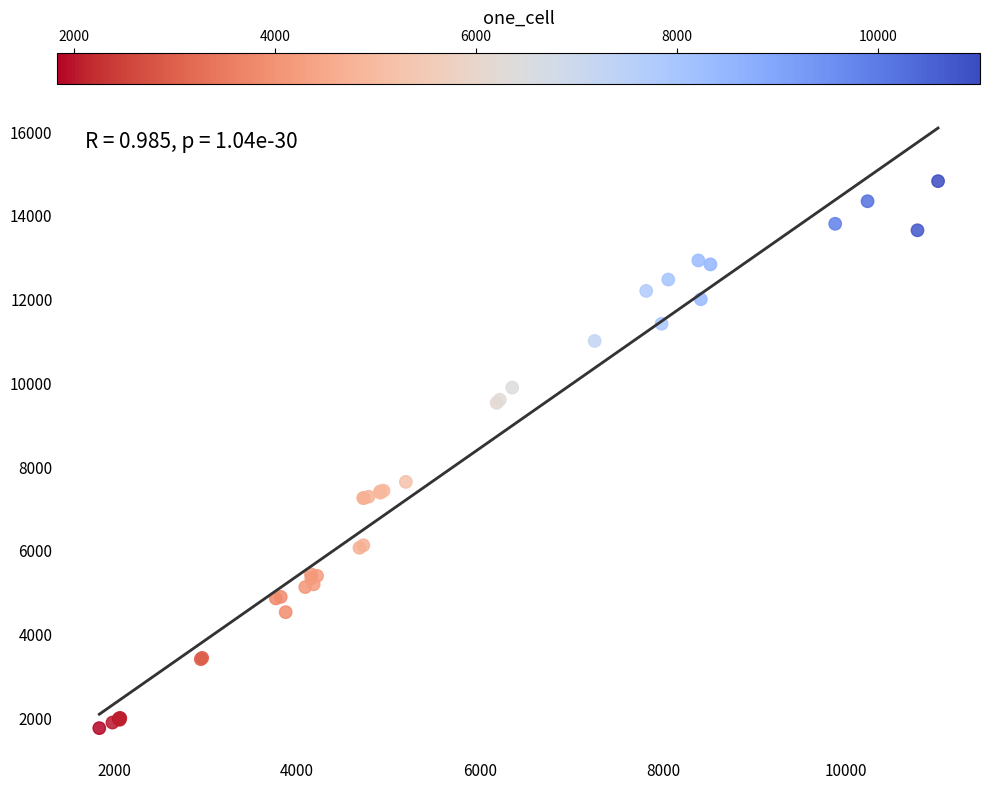

What Y value in the scatter plot is closest to 8290?

7639